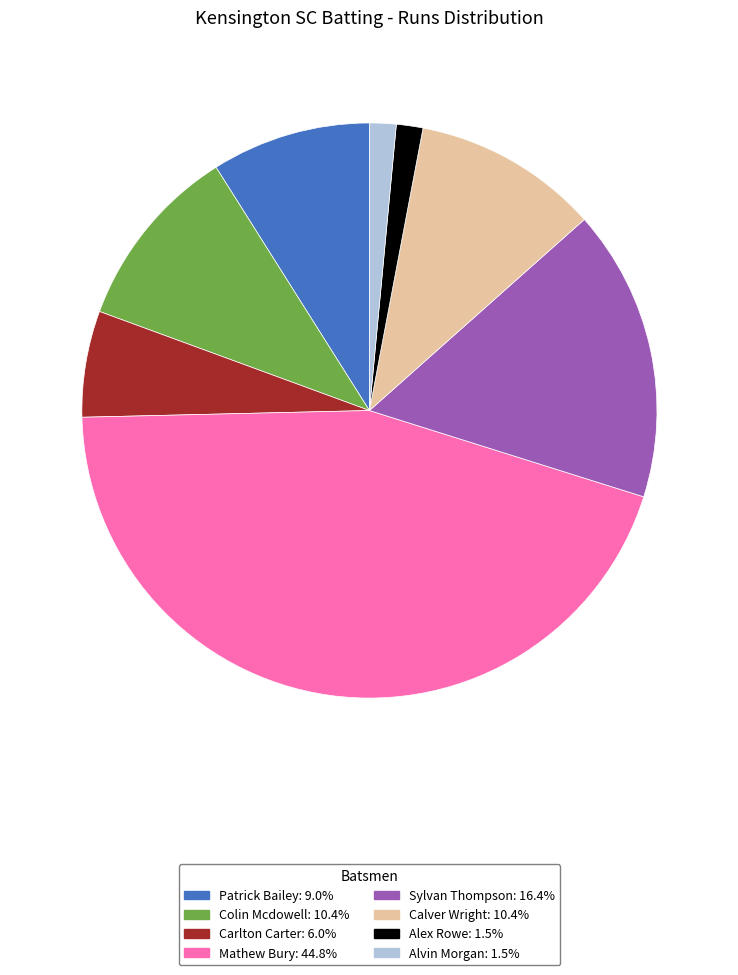

Do Colin Mcdowell: 10.4% and Sylvan Thompson: 16.4% together represent more than half of the pie?

No